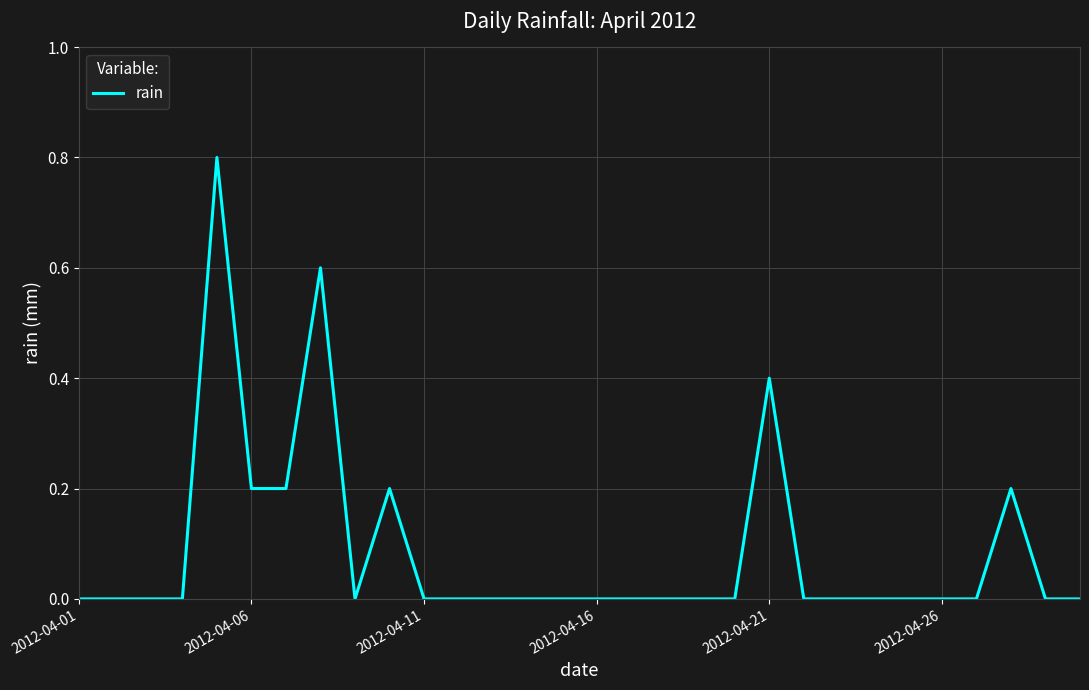

What is the greatest value displayed?

0.8